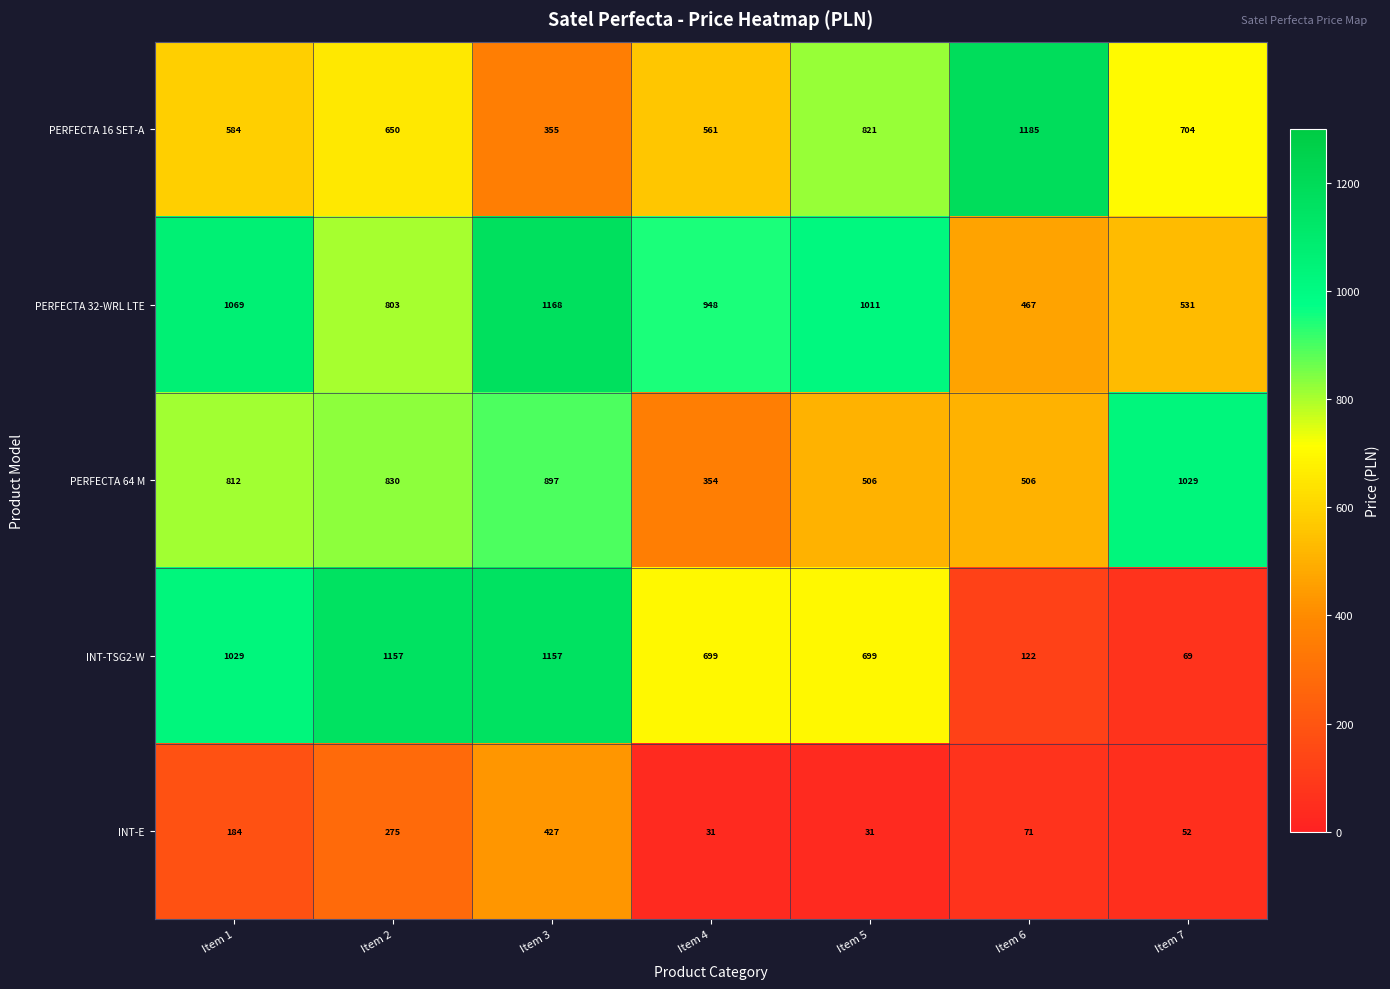

Which series has the widest spread of values?

INT-TSG2-W